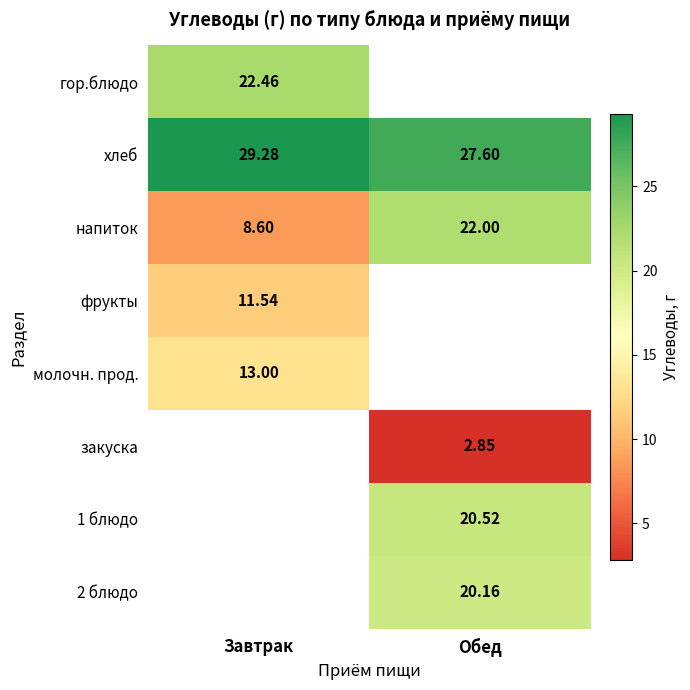

Where is напиток nearest to the value 15?

Завтрак